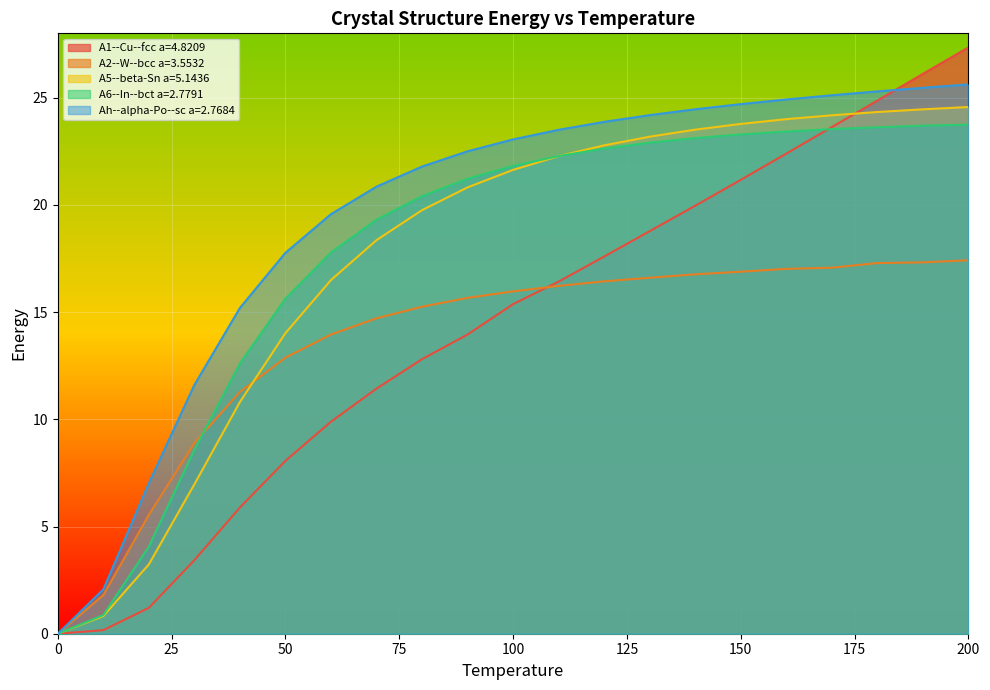

How many lines are shown in the chart?

5